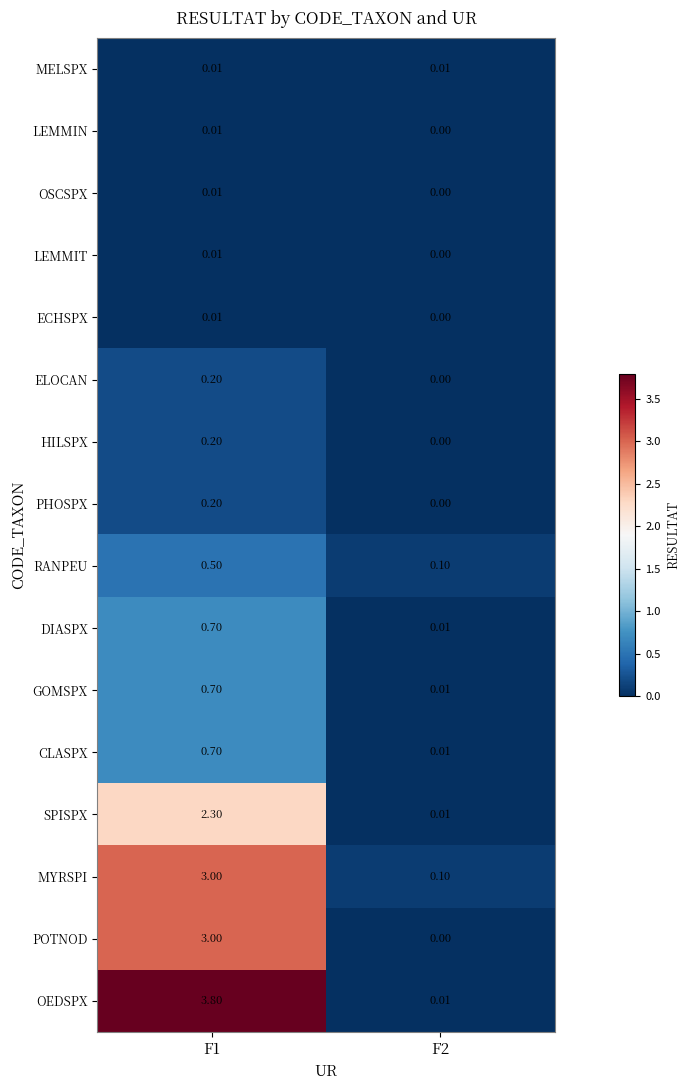

Between F1 and F2, which series saw the biggest shift?

OEDSPX